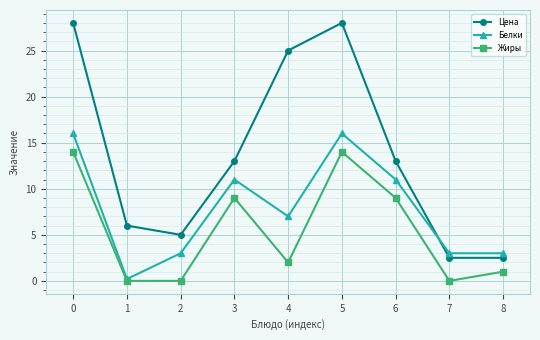

What is the average value of the Цена series?

13.7